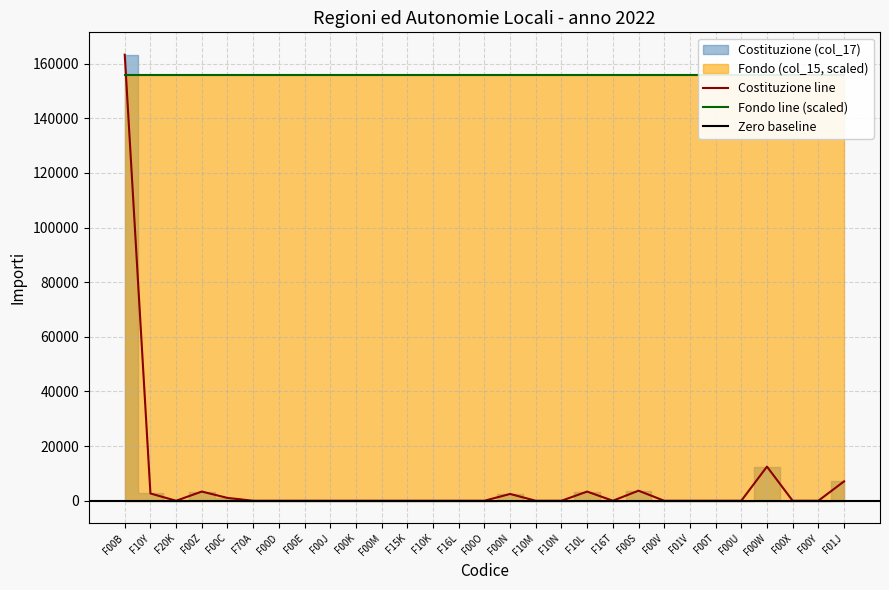

What is the label of the 16th point from the right?

F16L